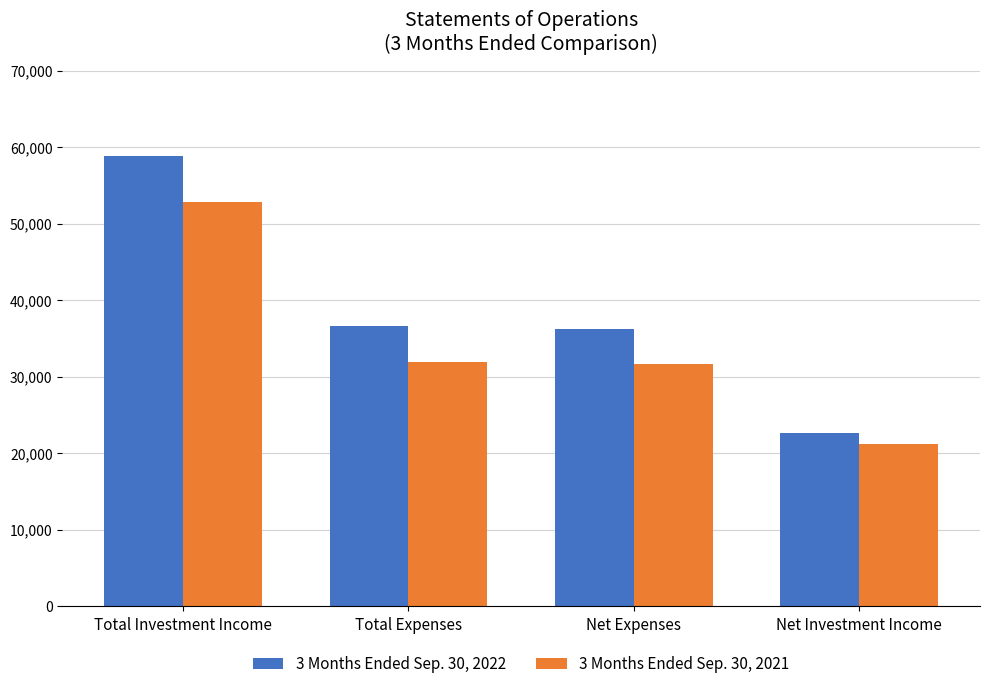

The 3 Months Ended Sep. 30, 2022 series shows 36594 at Total Expenses. True or false?

True